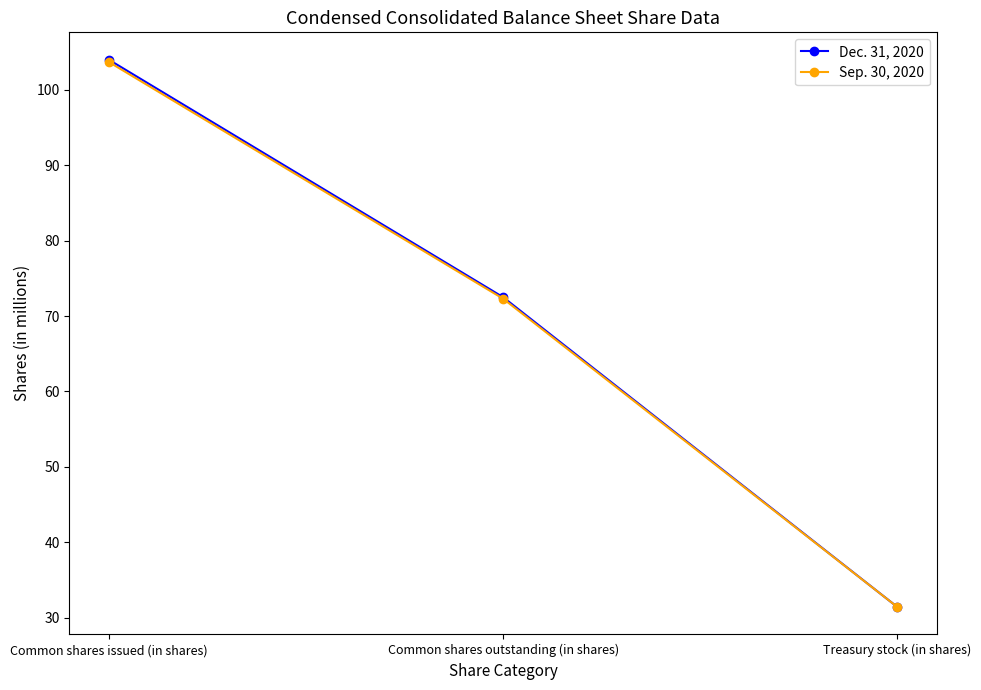

What is the label of the 3rd point from the right?

Common shares issued (in shares)